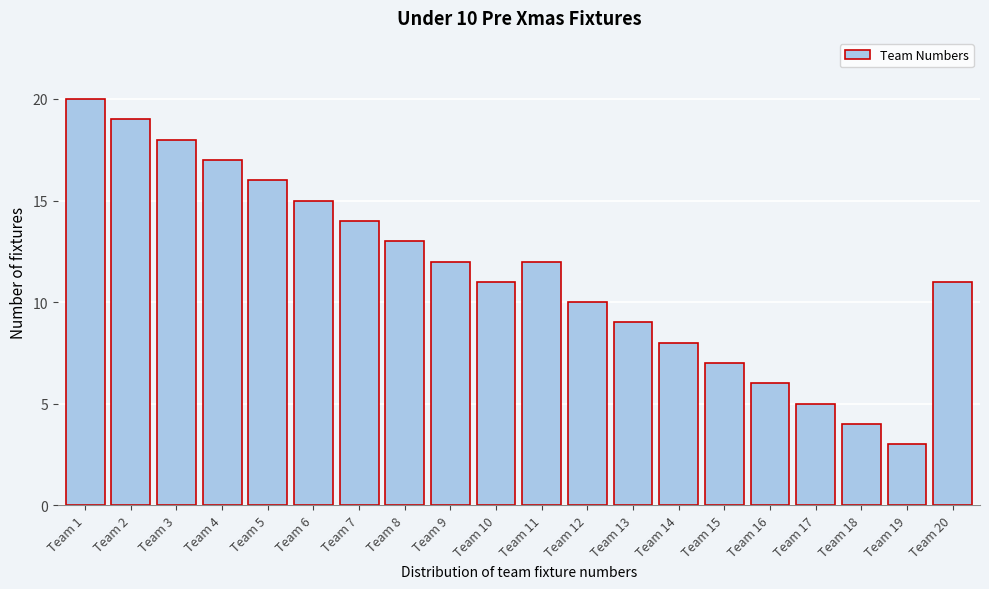

Reading left to right, transcribe all the data shown in this chart.

Team 1=20	Team 2=19	Team 3=18	Team 4=17	Team 5=16	Team 6=15	Team 7=14	Team 8=13	Team 9=12	Team 10=11	Team 11=12	Team 12=10	Team 13=9	Team 14=8	Team 15=7	Team 16=6	Team 17=5	Team 18=4	Team 19=3	Team 20=11